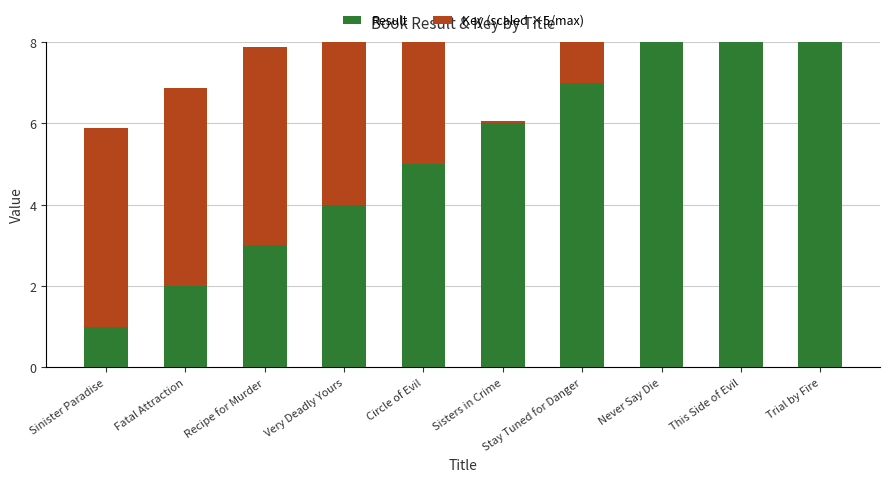

Reading left to right, list all the values displayed in this chart.

Result: Sinister Paradise=1.0	Fatal Attraction=2.0	Recipe for Murder=3.0	Very Deadly Yours=4.0	Circle of Evil=5.0	Sisters in Crime=6.0	Stay Tuned for Danger=7.0	Never Say Die=8.0	This Side of Evil=9.0	Trial by Fire=10.0
Key (scaled ×5/max): Sinister Paradise=4.9	Fatal Attraction=4.9	Recipe for Murder=4.9	Very Deadly Yours=4.9	Circle of Evil=4.9	Sisters in Crime=0.1	Stay Tuned for Danger=5.0	Never Say Die=4.9	This Side of Evil=5.0	Trial by Fire=5.0